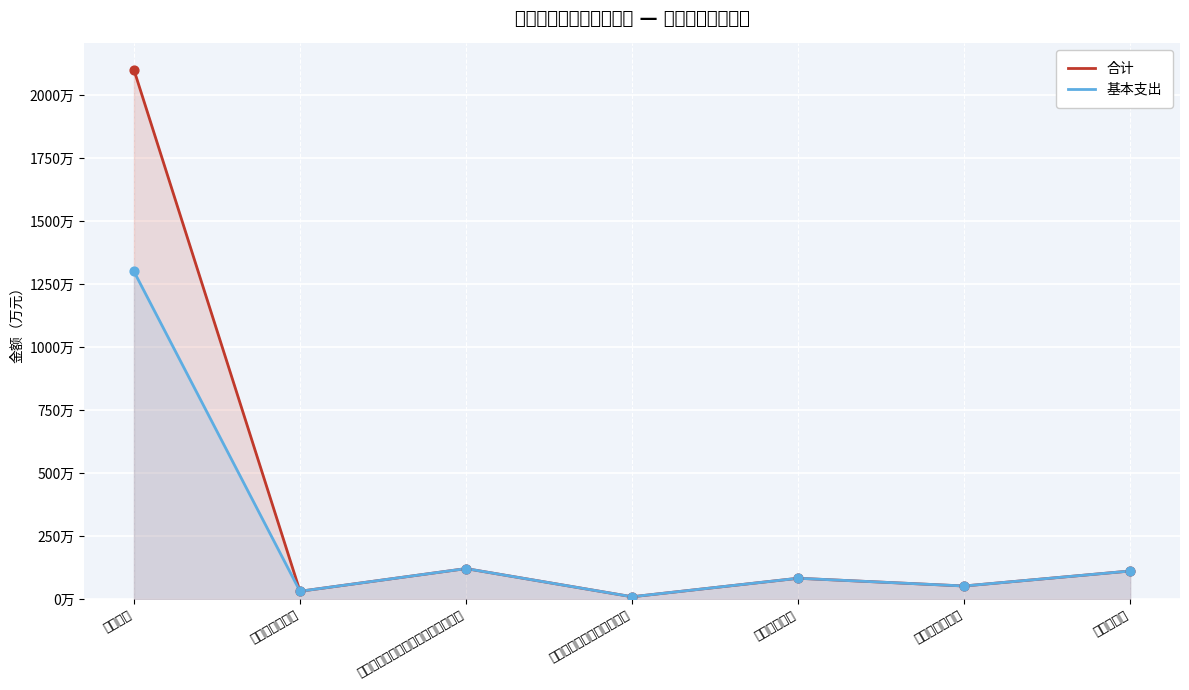

Which series contains the highest Y value?

合计